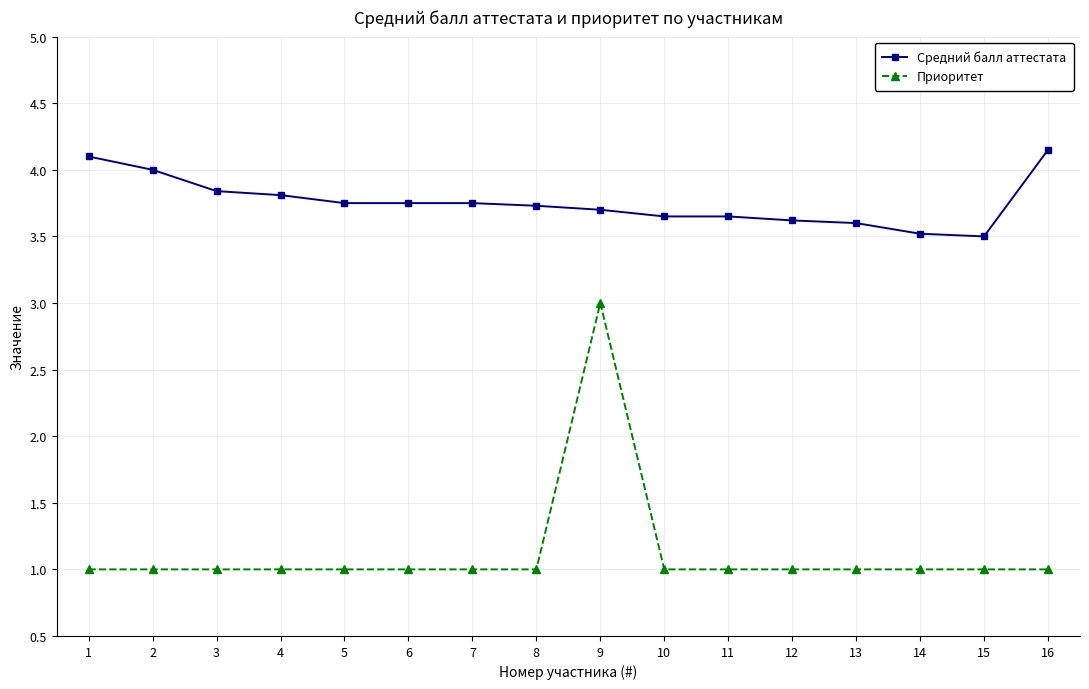

What is the smallest value displayed?

1.0